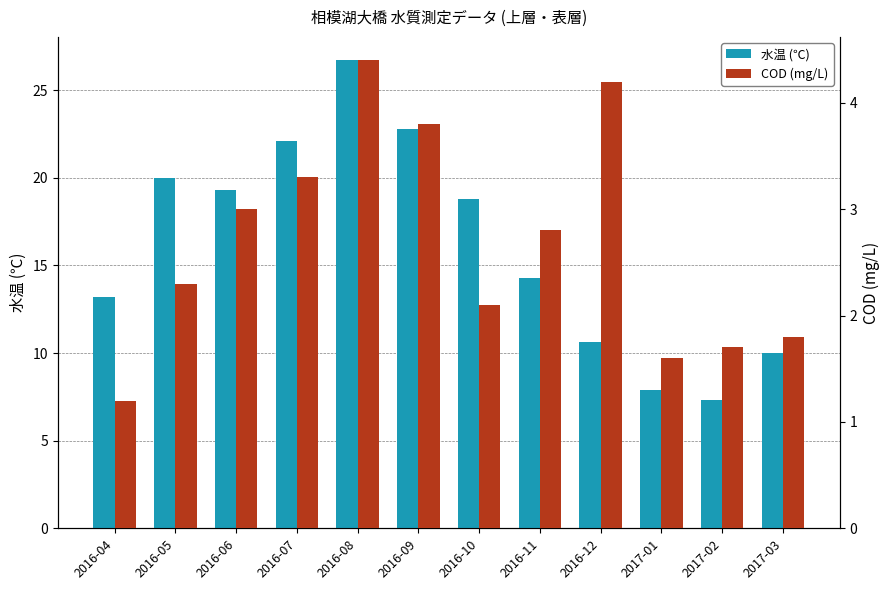

How many values in the COD (mg/L) series exceed 2?

8